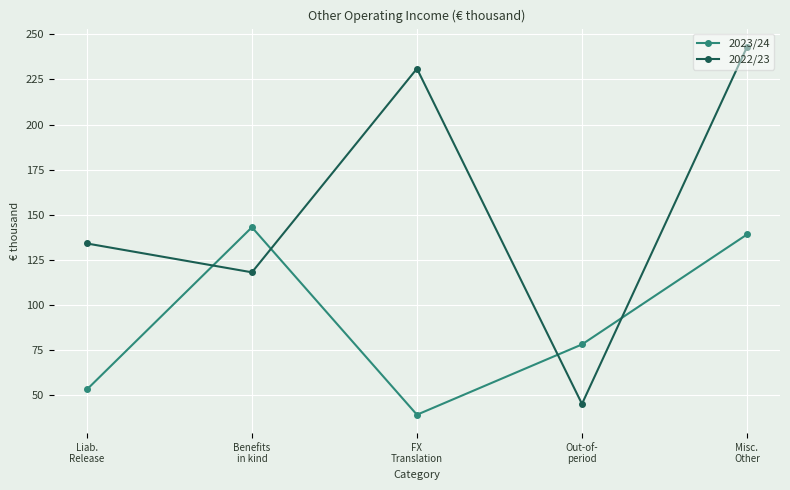

Which series has the widest spread of values?

2022/23